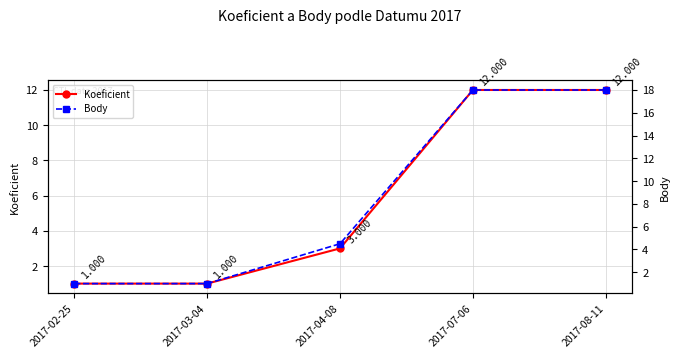

What is the difference between the second highest and minimum values in the Koeficient series?

11